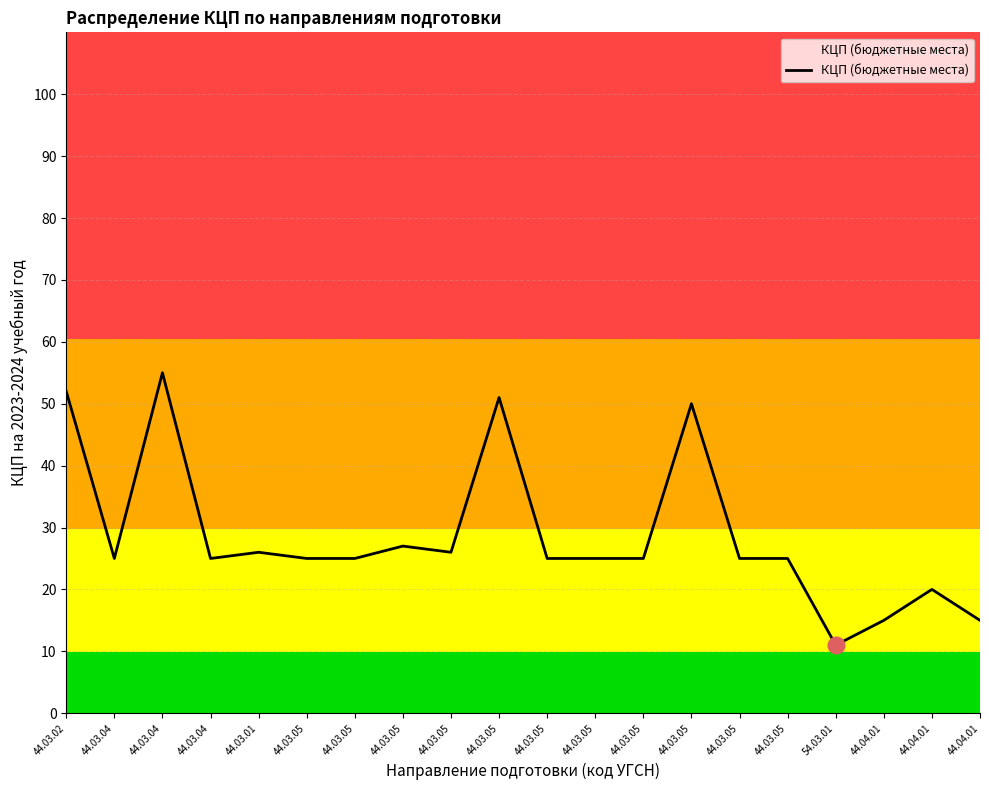

Does the chart display data point markers on the line(s)?

No